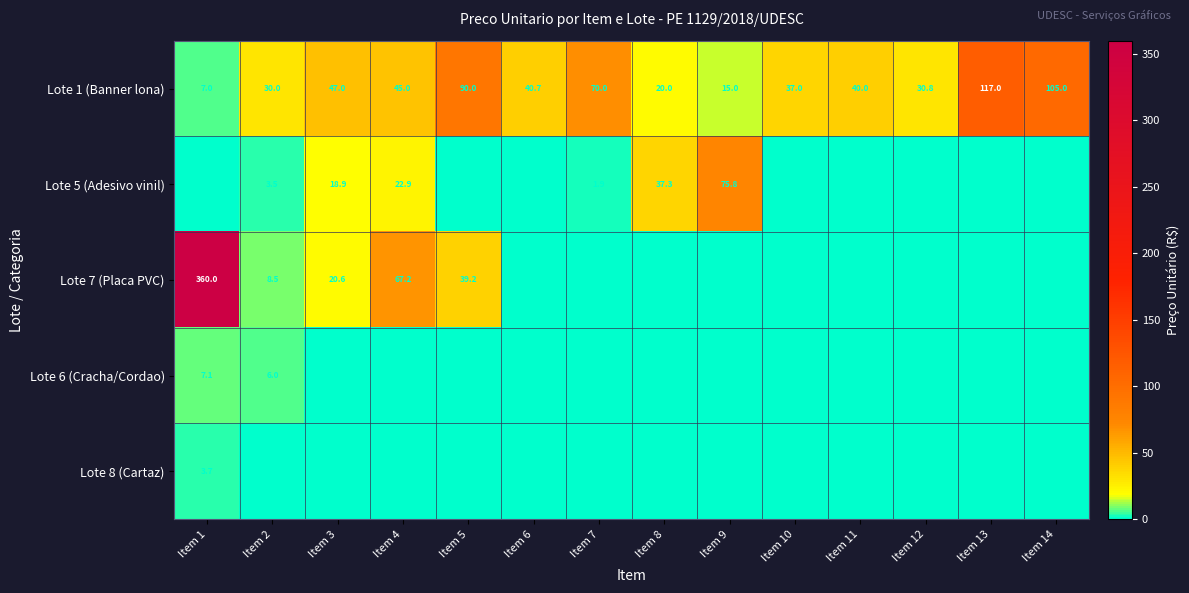

What is the total value across all series at Item 1?

378.2